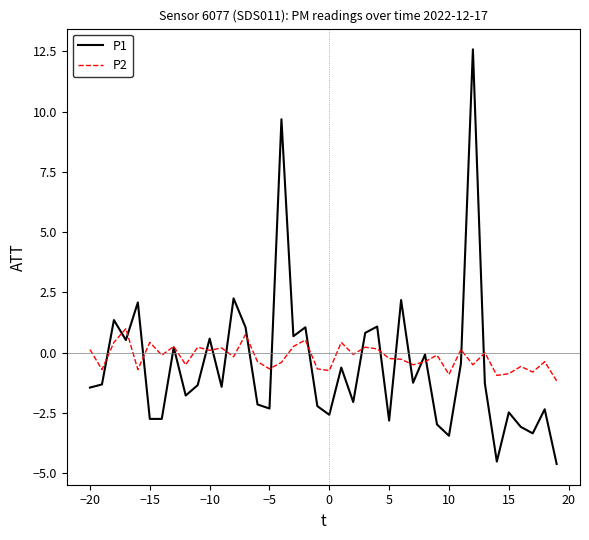

Which series has the largest range (max minus min)?

P1